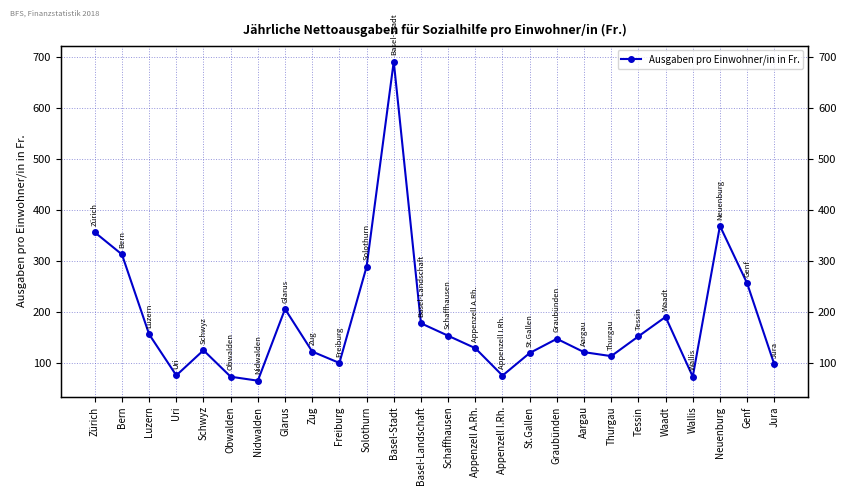

What is the label of the 15th point from the left?

Appenzell A.Rh.